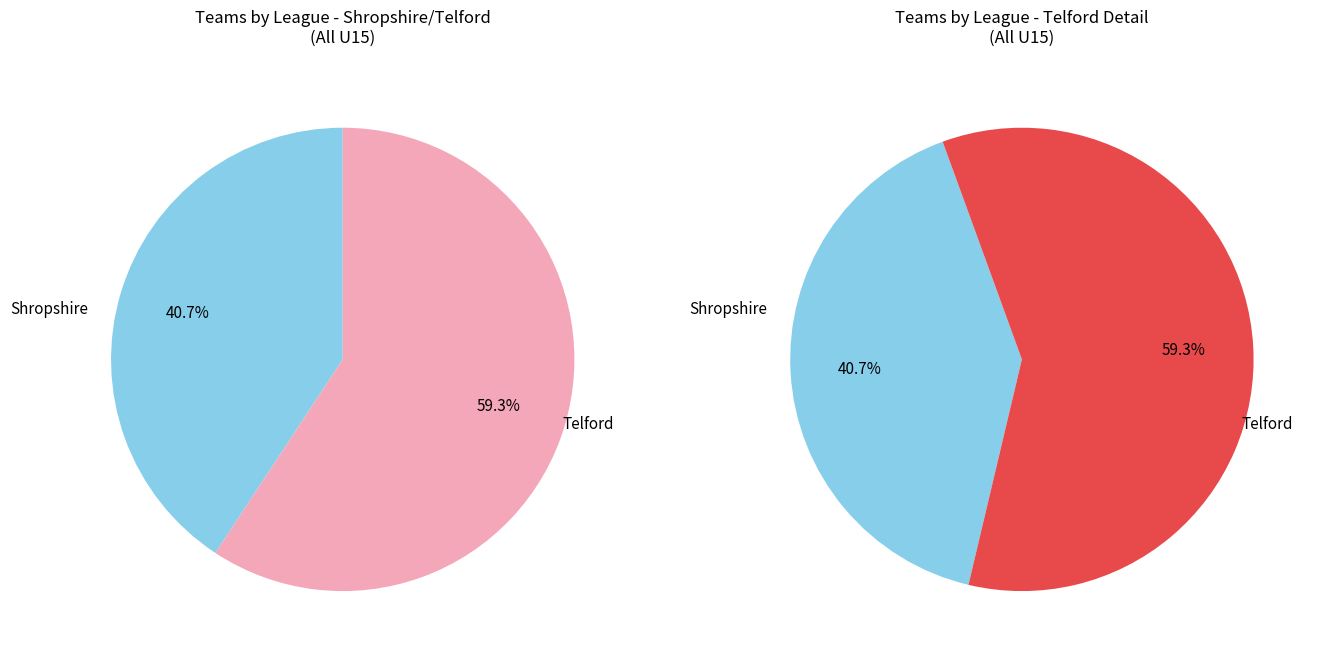

How many slices are in this pie chart?

2